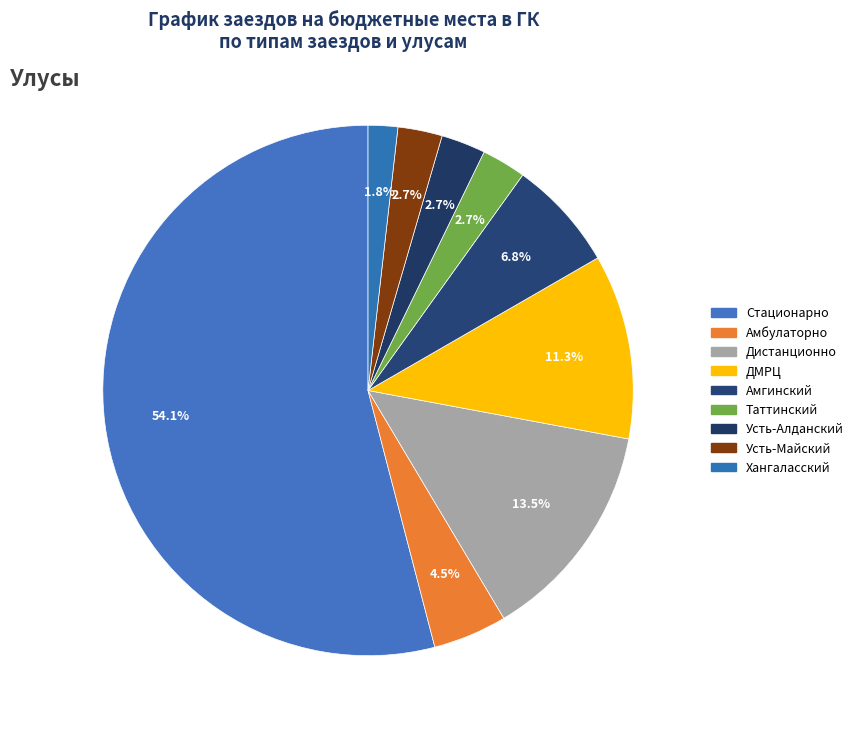

Between Стационарно and ДМРЦ, which is larger?

Стационарно